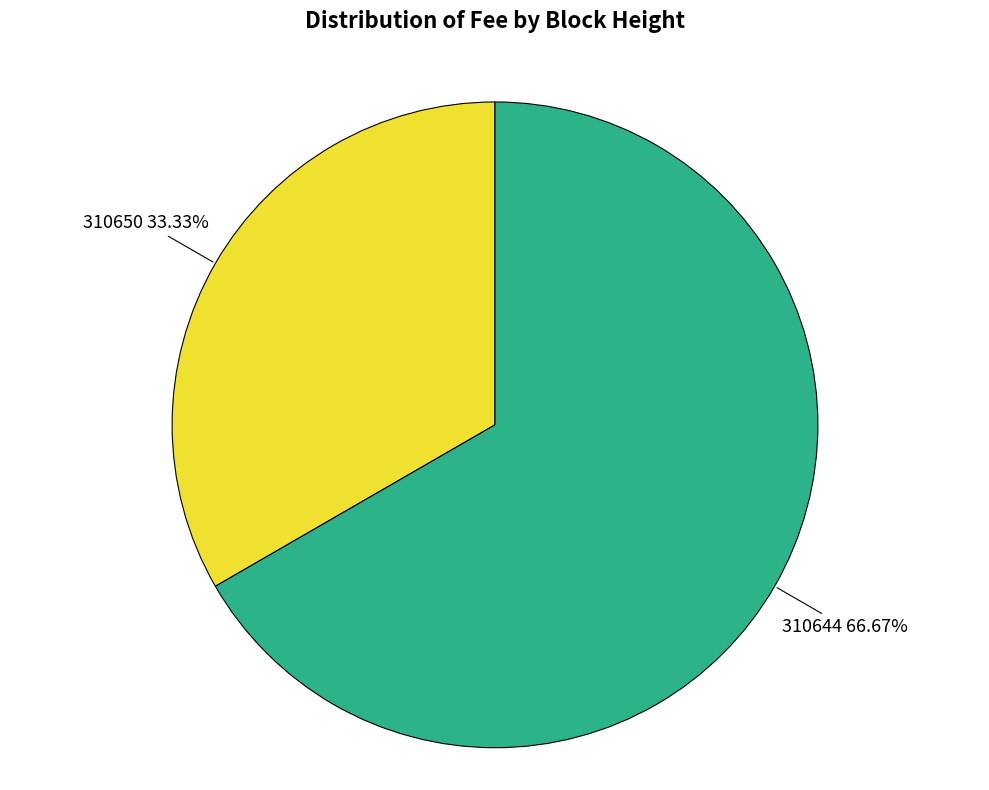

Does any single category account for the majority?

Yes